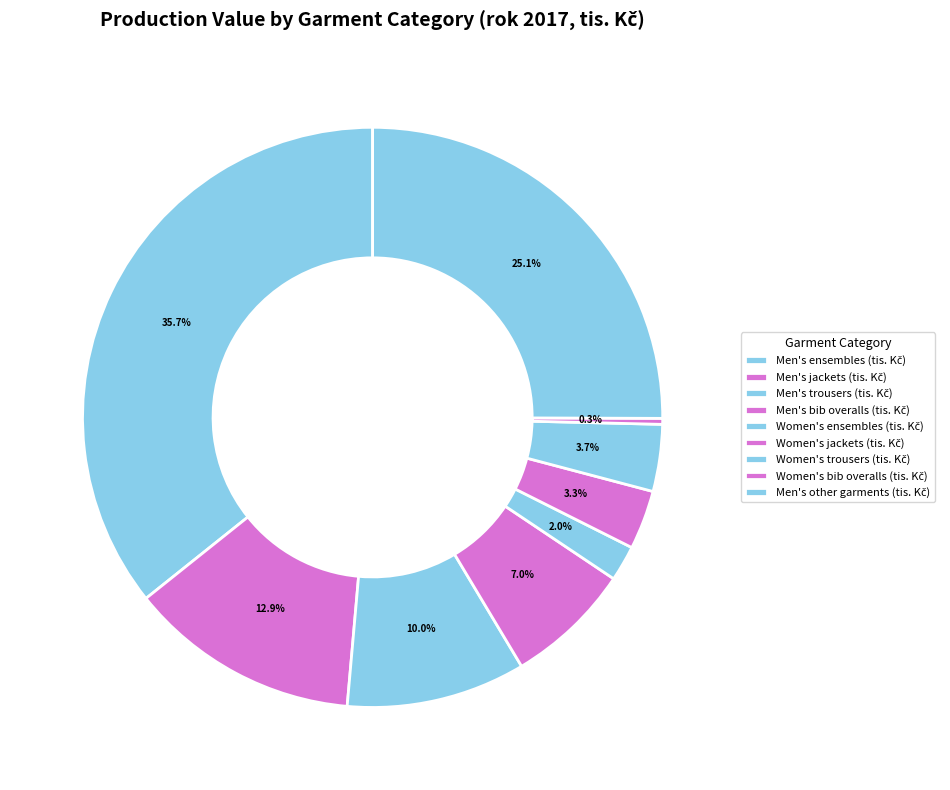

Is it true that Men's ensembles (tis. Kč) is 36% of the pie?

True